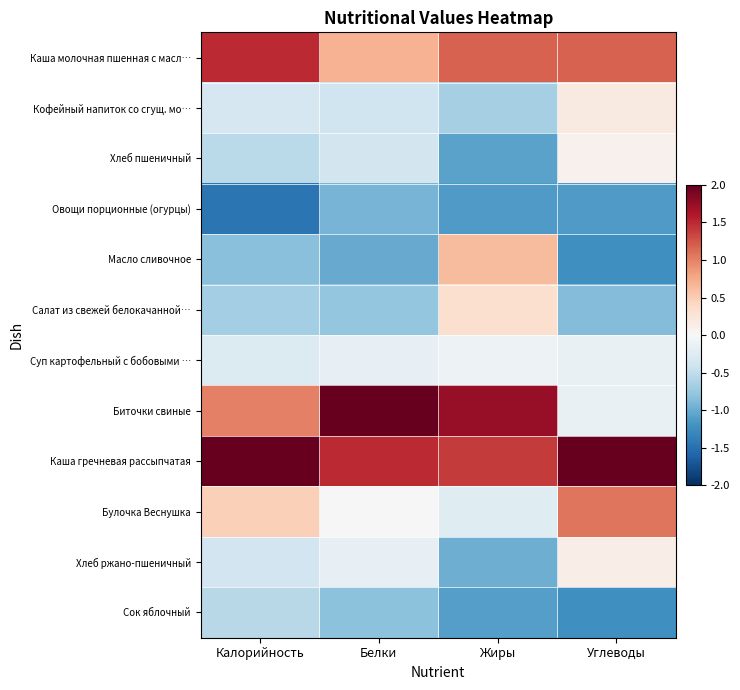

Which series changed the most between Белки and Углеводы?

Биточки свиные